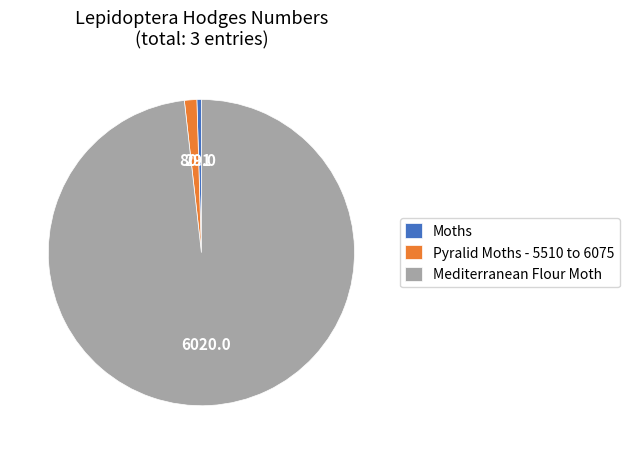

Which has a higher value, Mediterranean Flour Moth or Moths?

Mediterranean Flour Moth